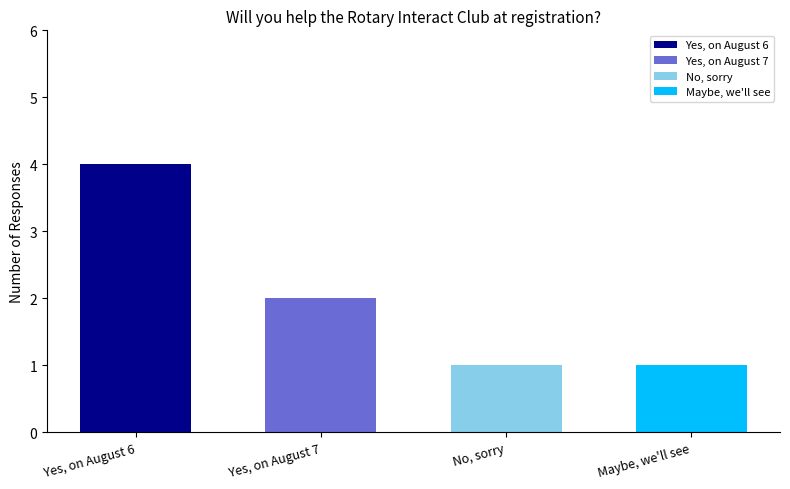

What is the ratio of the value at Maybe, we'll see to the value at No, sorry?

1.0